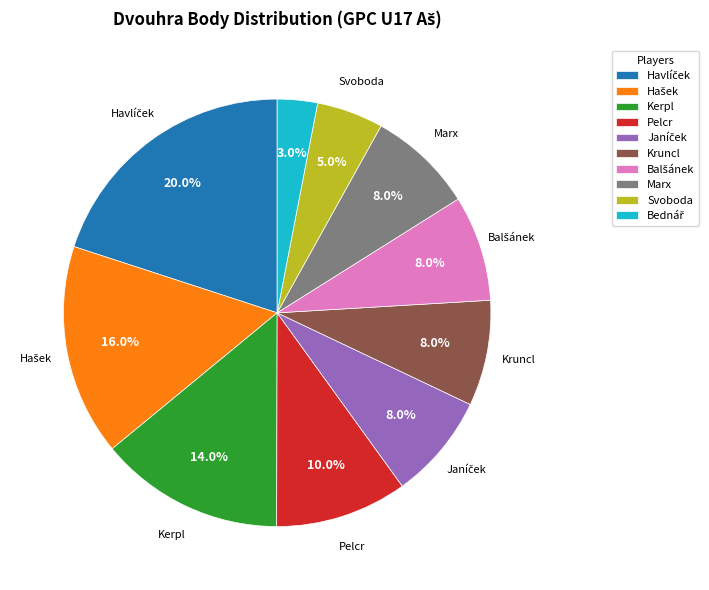

Does Svoboda account for over 50% of the chart?

No